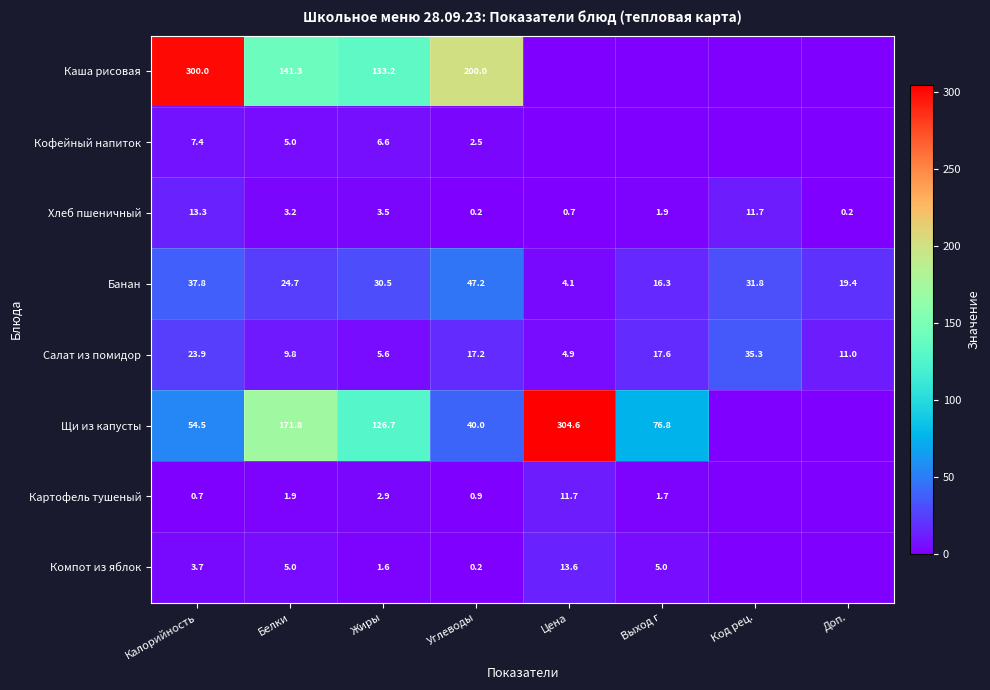

At how many categories does at least one series exceed 162?

4